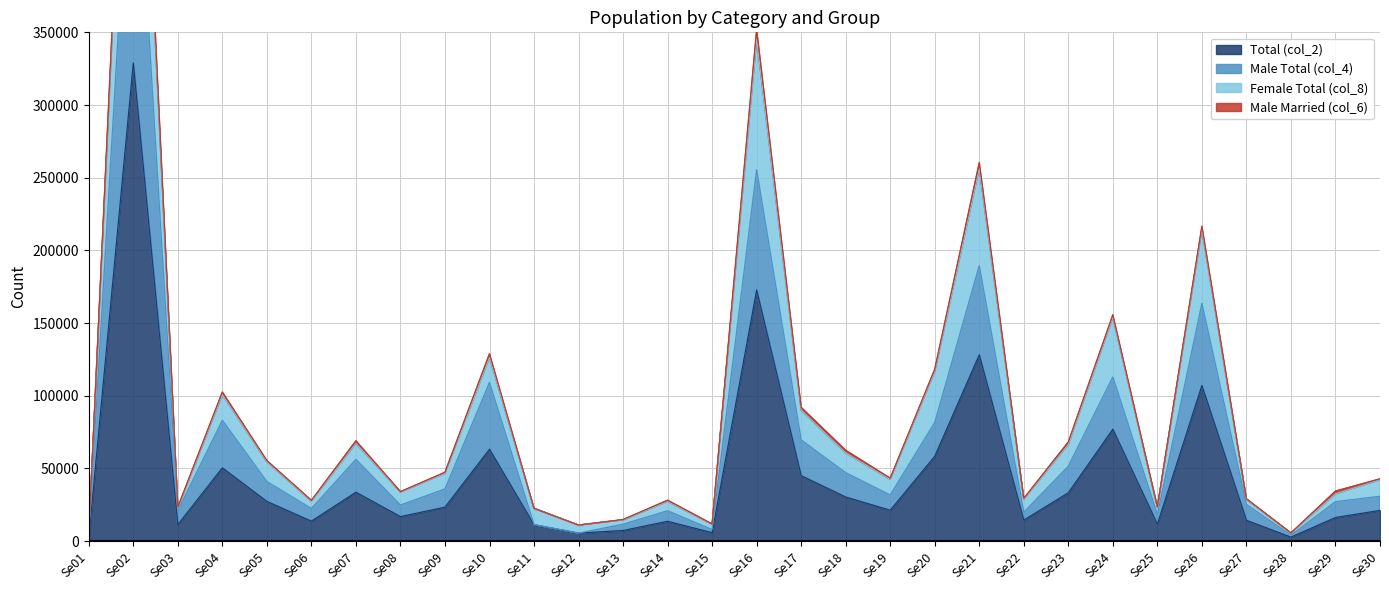

What is the value of the Female Total (col_8) point at the 11th from the left?

22540